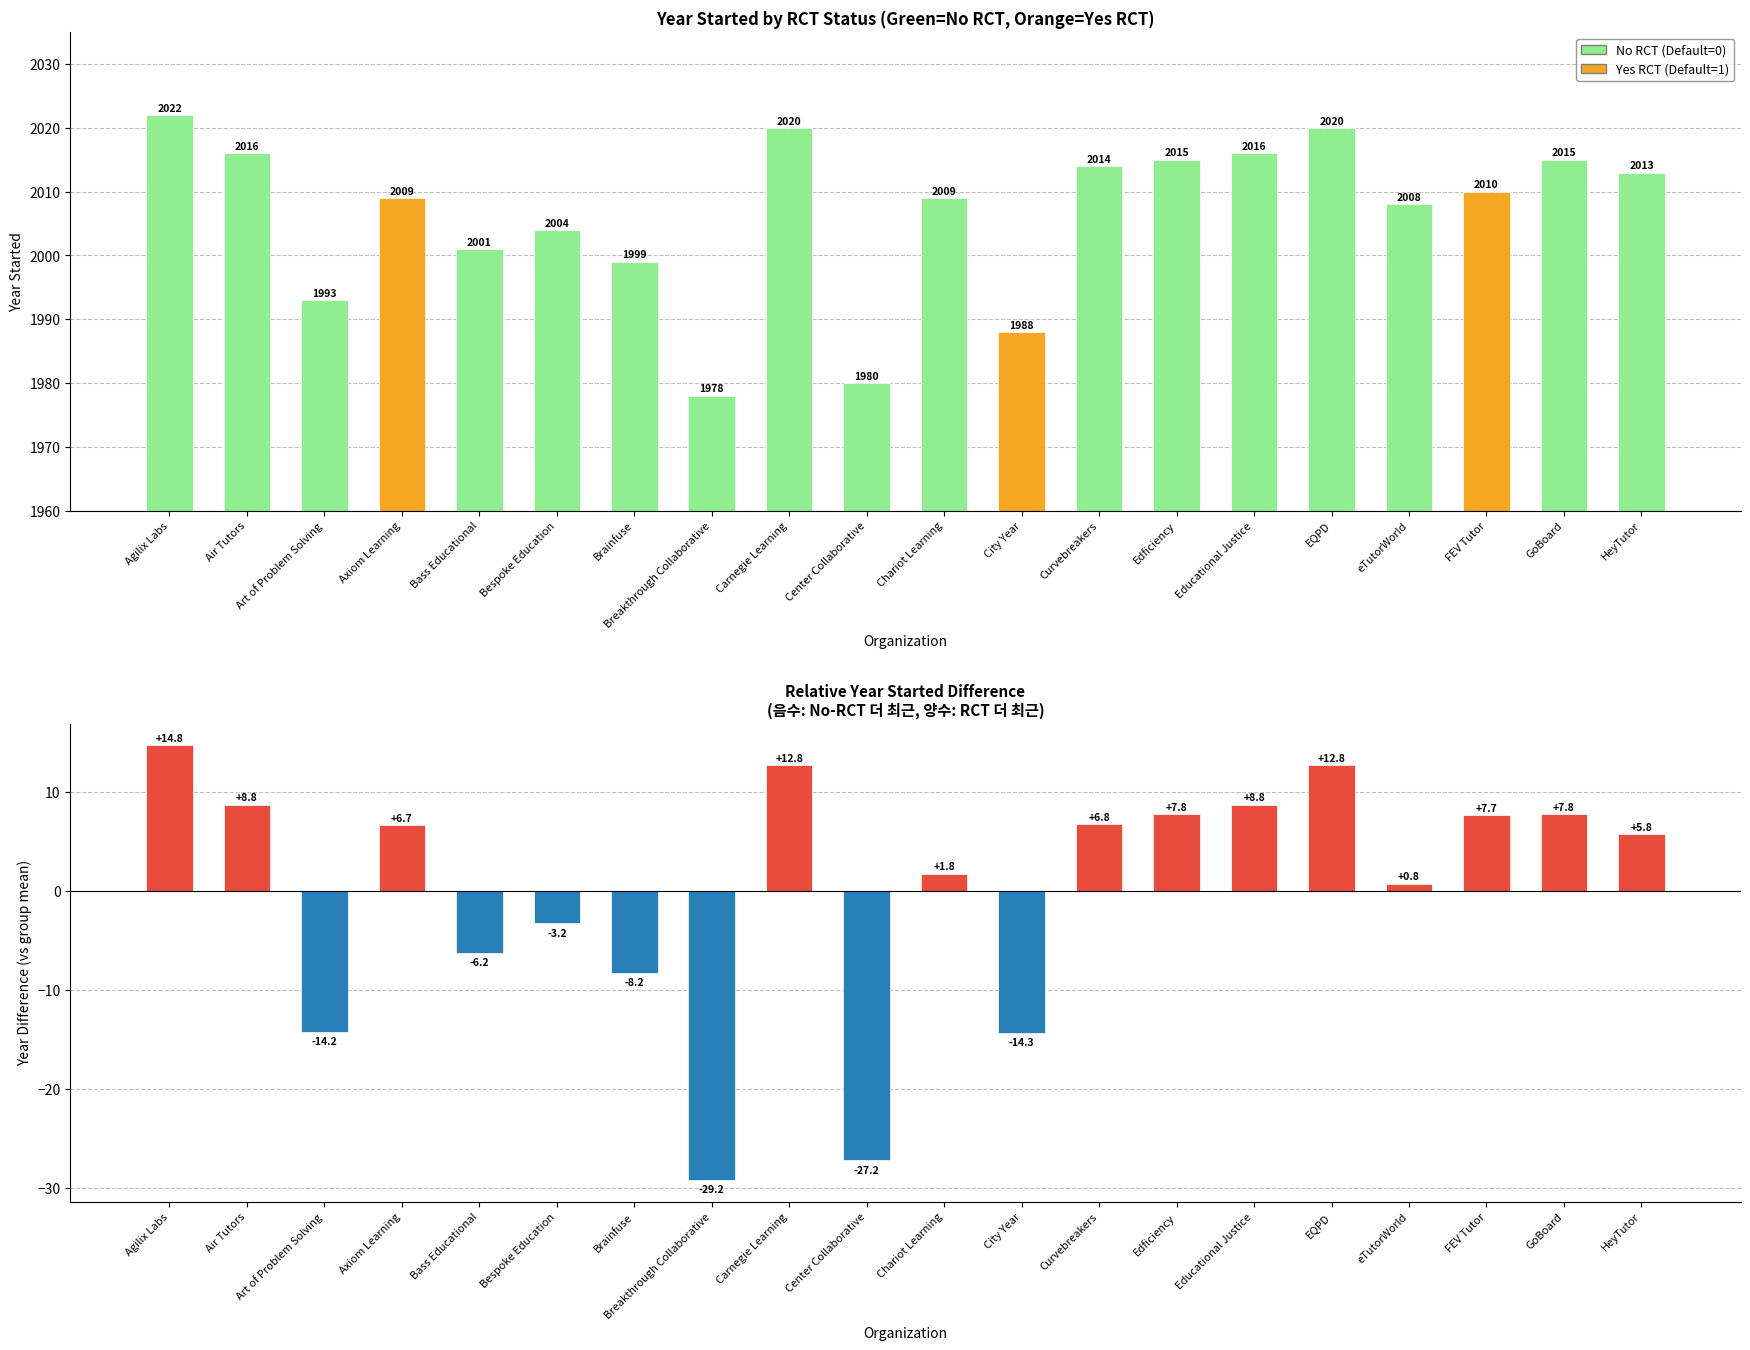

The value at Carnegie Learning is 2020. True or false?

True